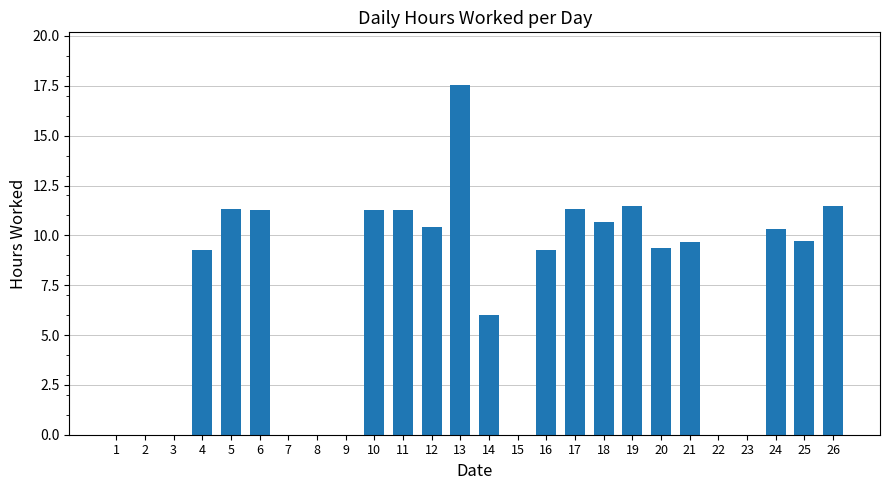

Reading left to right, extract all data points from this chart.

0.0	0.0	0.0	9.3	11.3	11.3	0.0	0.0	0.0	11.3	11.3	10.4	17.6	6.0	0.0	9.3	11.3	10.7	11.5	9.4	9.7	0.0	0.0	10.3	9.7	11.5